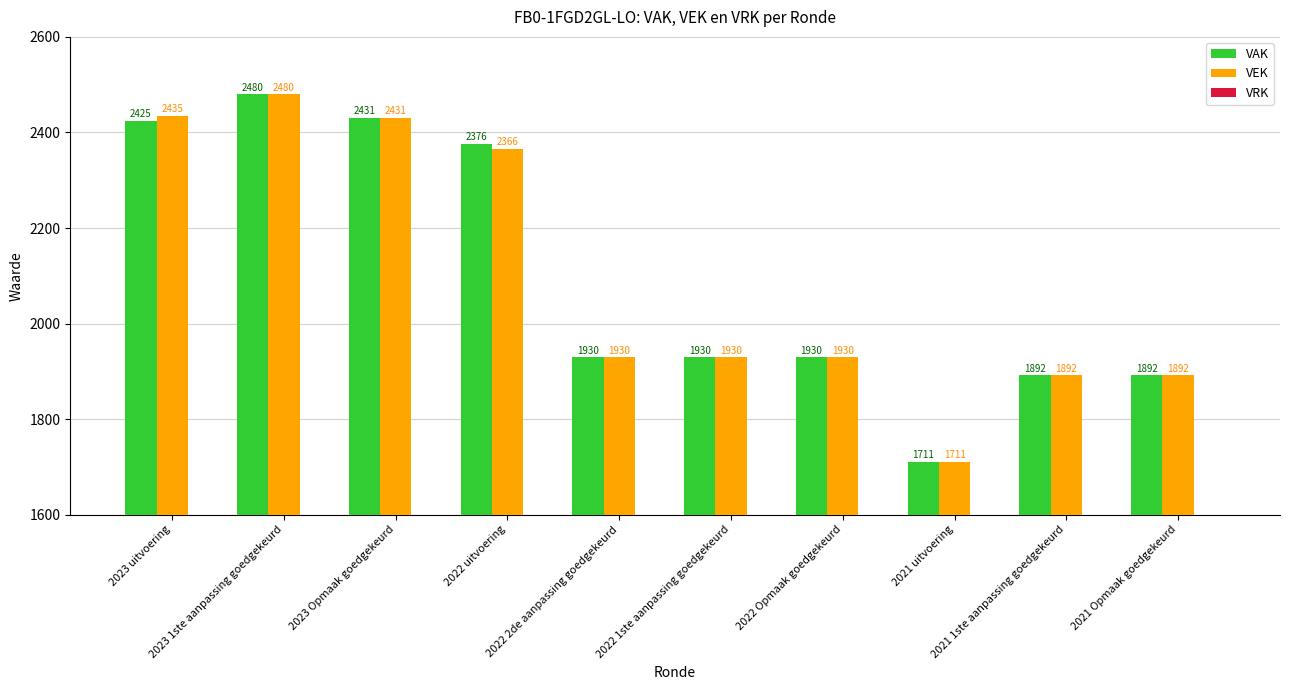

At how many categories does at least one series exceed 1915?

7